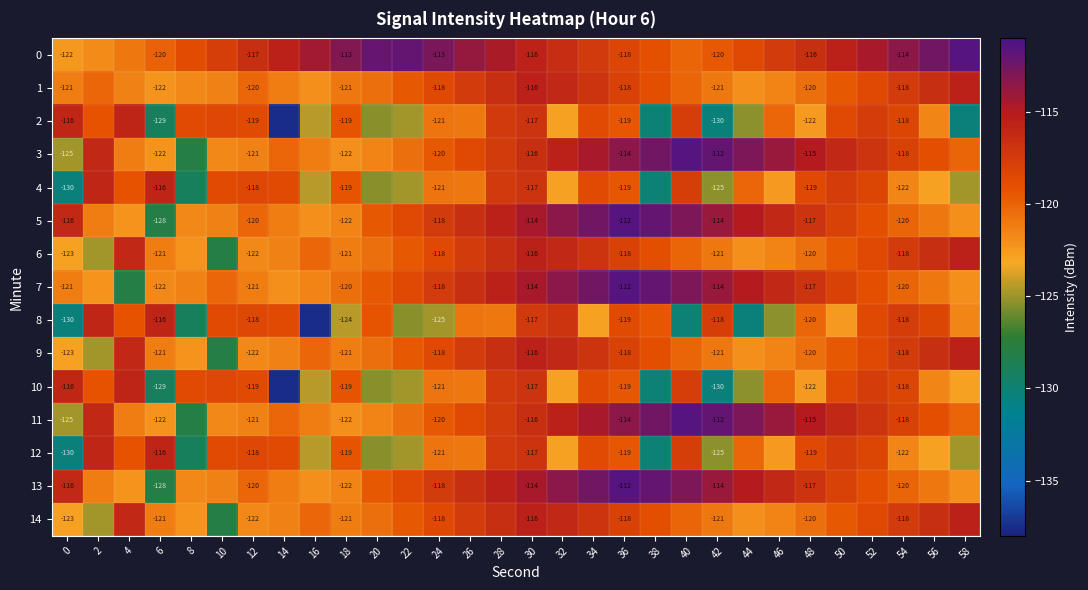

What is the sum of the 3 values at 4 and 0?

-246.1